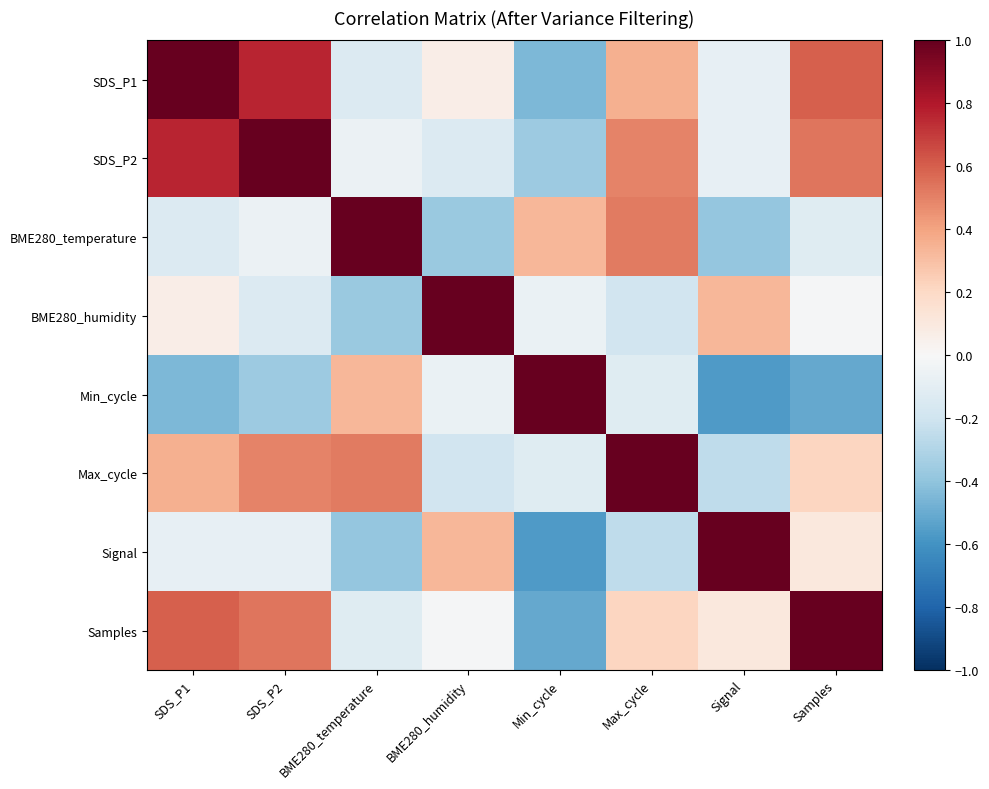

At which category is the sum across all series the highest?

SDS_P2